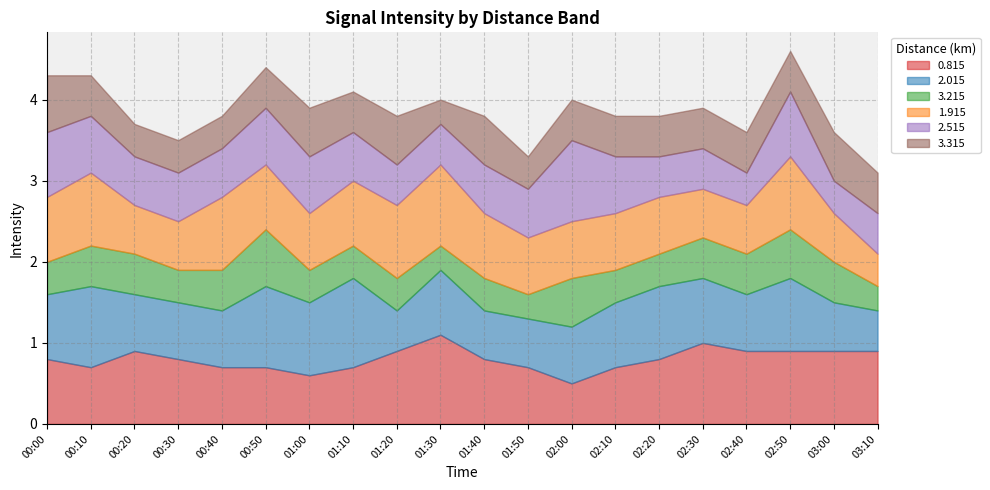

Which series changed the most between 00:00 and 01:40?

2.015